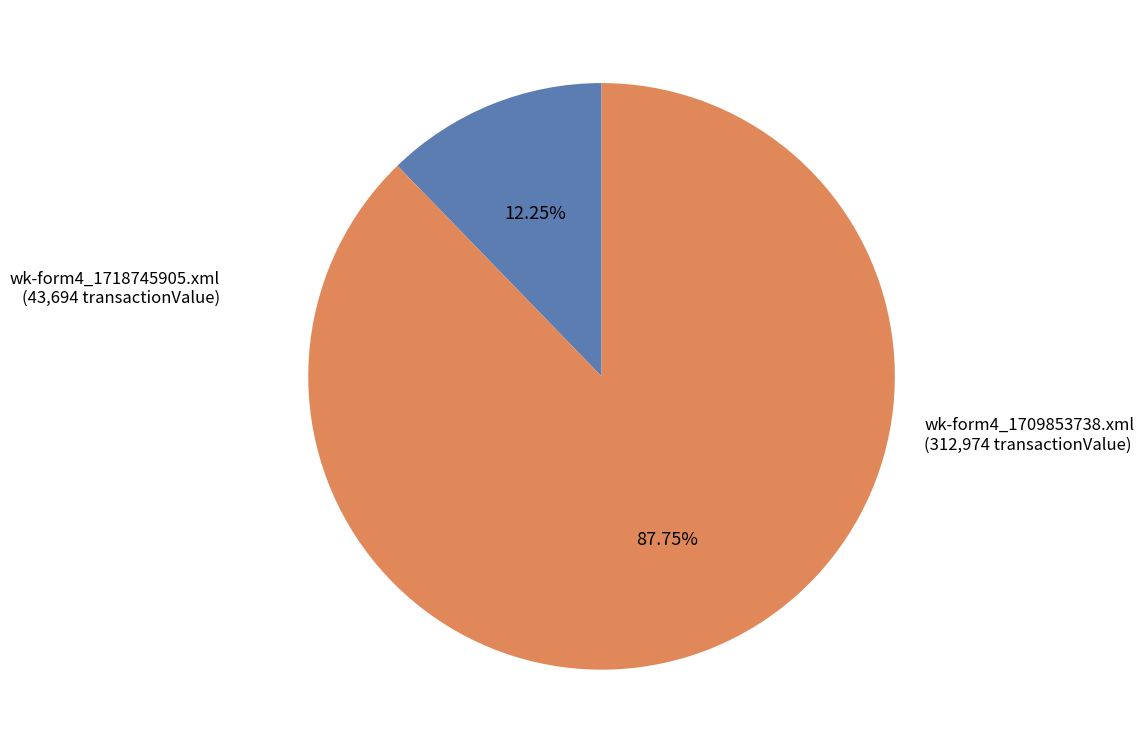

Approximately how many times larger is the value at wk-form4_1709853738.xml compared to wk-form4_1718745905.xml?

7.2